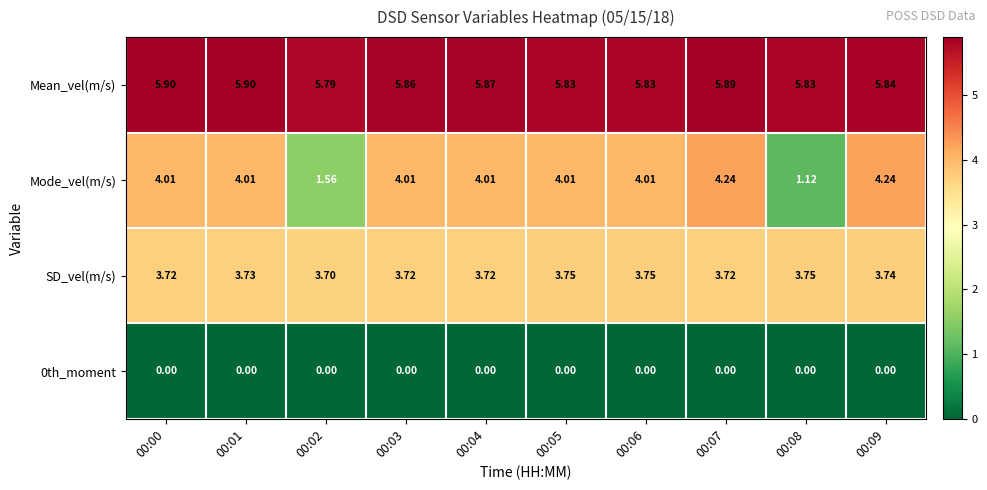

Which series has the widest spread of values?

Mode_vel(m/s)